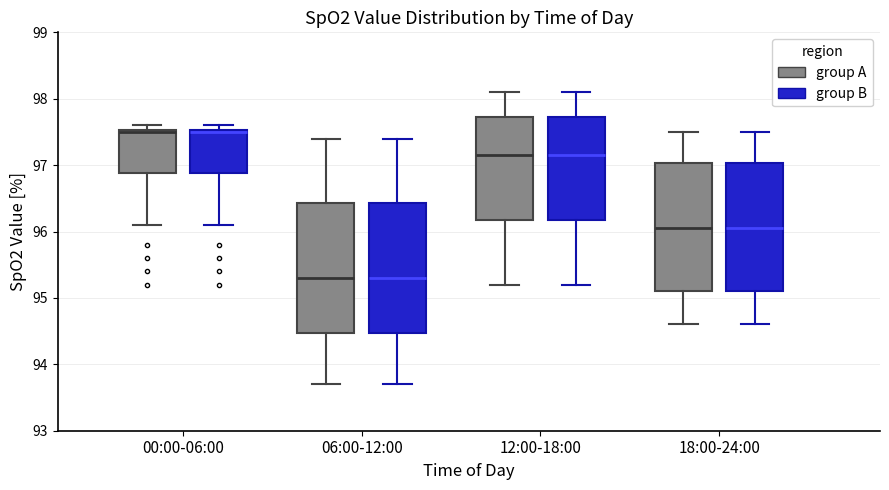

Reading left to right, transcribe this box plot: for each box, give where its median line is, the range the box spans, and where its two whiskers end, as read against the y-axis. The values are not printed on the chart, so give them approximately, as read against the axis.

00:00-06:00 (group A): median 97.5, box 96.9 to 97.5, whiskers 96.1 to 97.6
00:00-06:00 (group B): median 97.5, box 96.9 to 97.5, whiskers 96.1 to 97.6
06:00-12:00 (group A): median 95.3, box 94.5 to 96.4, whiskers 93.7 to 97.4
06:00-12:00 (group B): median 95.3, box 94.5 to 96.4, whiskers 93.7 to 97.4
12:00-18:00 (group A): median 97.2, box 96.2 to 97.7, whiskers 95.2 to 98.1
12:00-18:00 (group B): median 97.2, box 96.2 to 97.7, whiskers 95.2 to 98.1
18:00-24:00 (group A): median 96.1, box 95.1 to 97.0, whiskers 94.6 to 97.5
18:00-24:00 (group B): median 96.1, box 95.1 to 97.0, whiskers 94.6 to 97.5